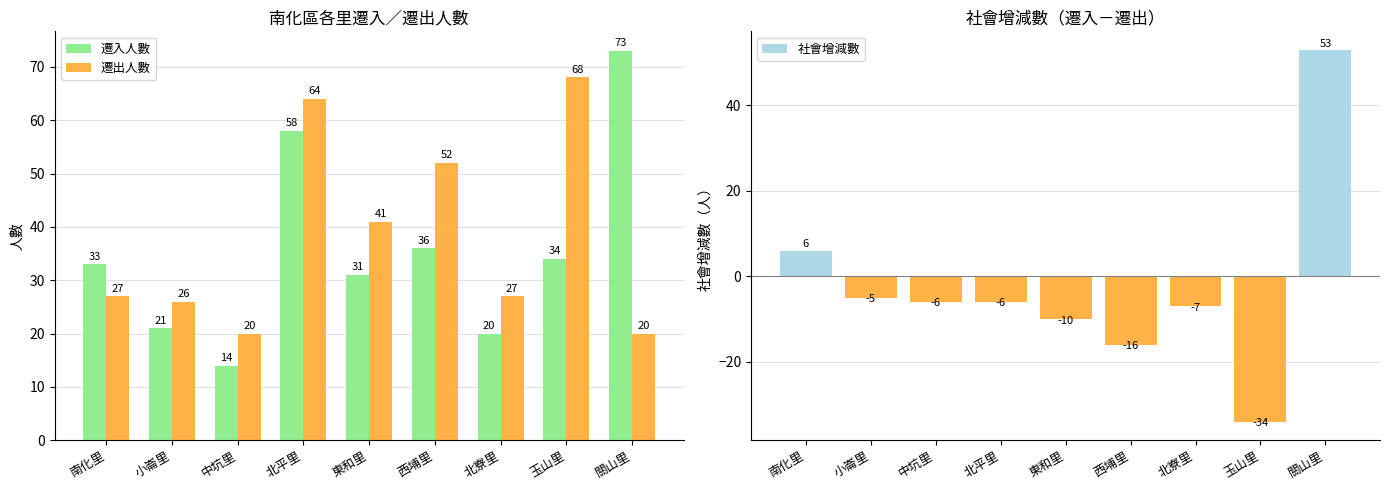

What is the difference between the highest and lowest values at 玉山里?

102